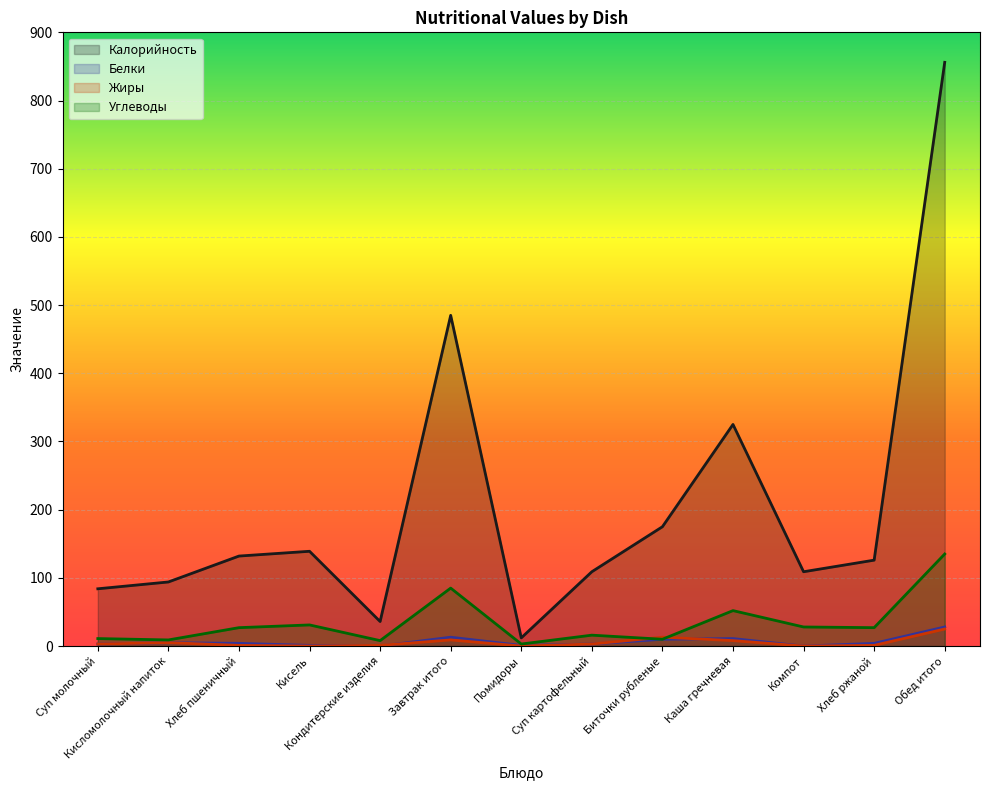

What is the greatest value displayed?

856